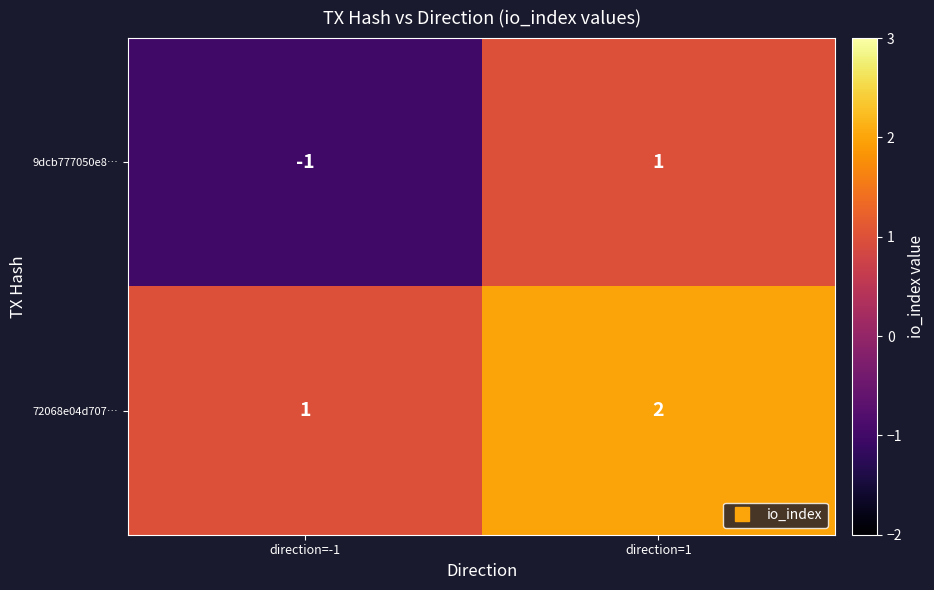

Rank the series by their maximum value, from lowest to highest.

9dcb777050e8…, 72068e04d707…